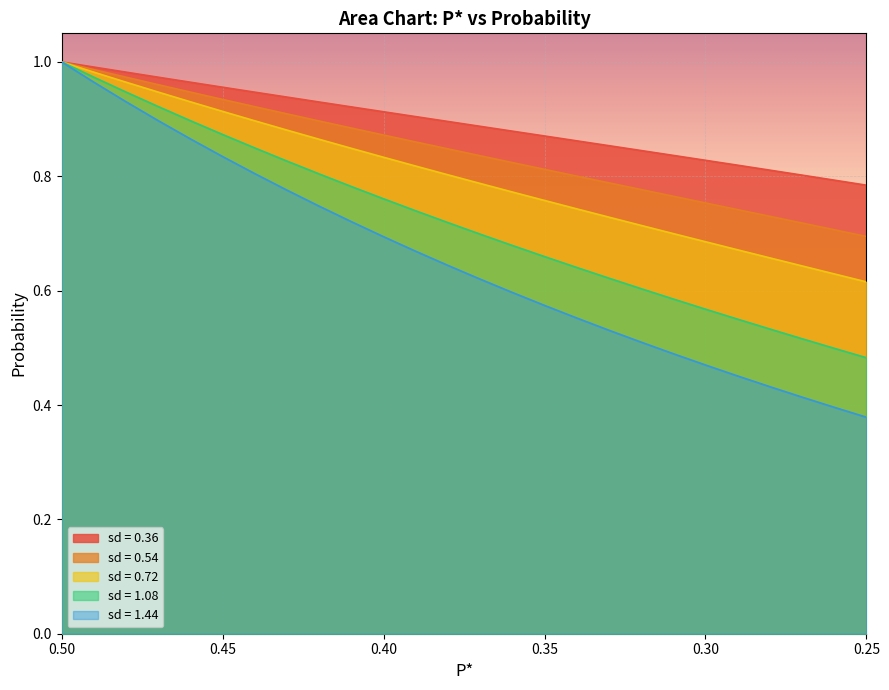

What is the difference between the maximum and second lowest values in the sd = 1.44 series?

0.6